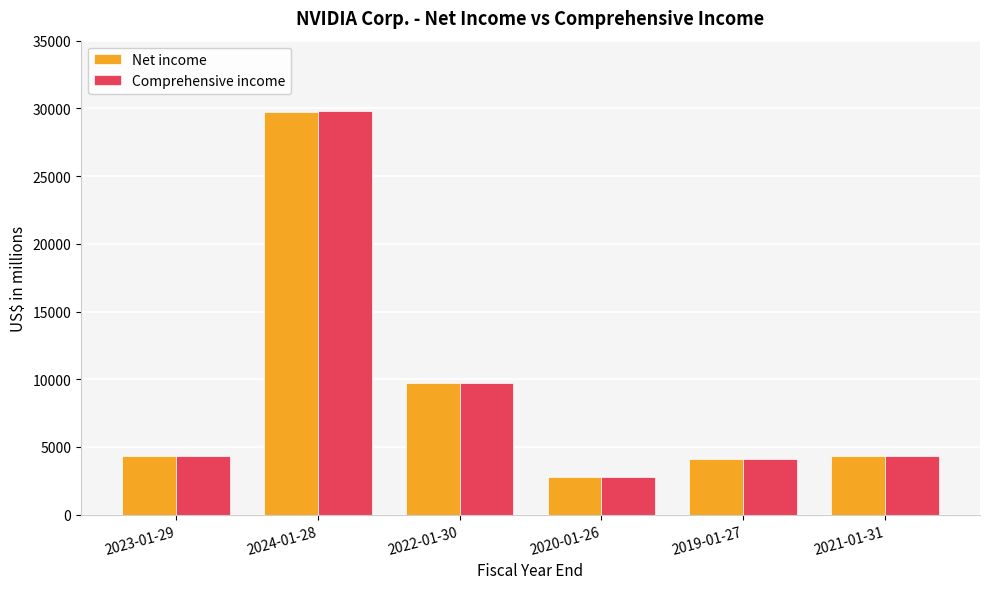

At which category is the sum across all series the highest?

2024-01-28